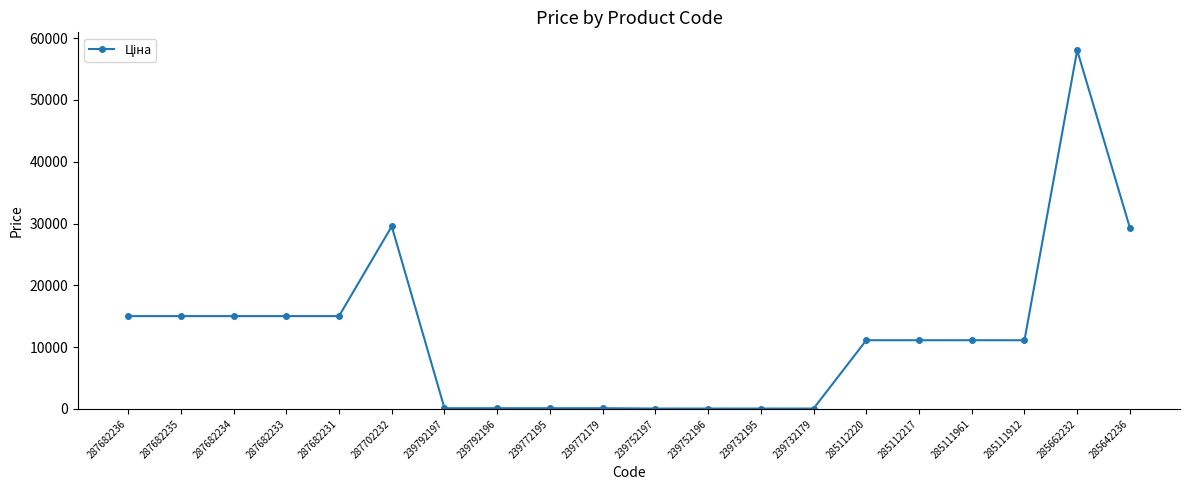

At which category does the chart reach its peak across all series?

285662232